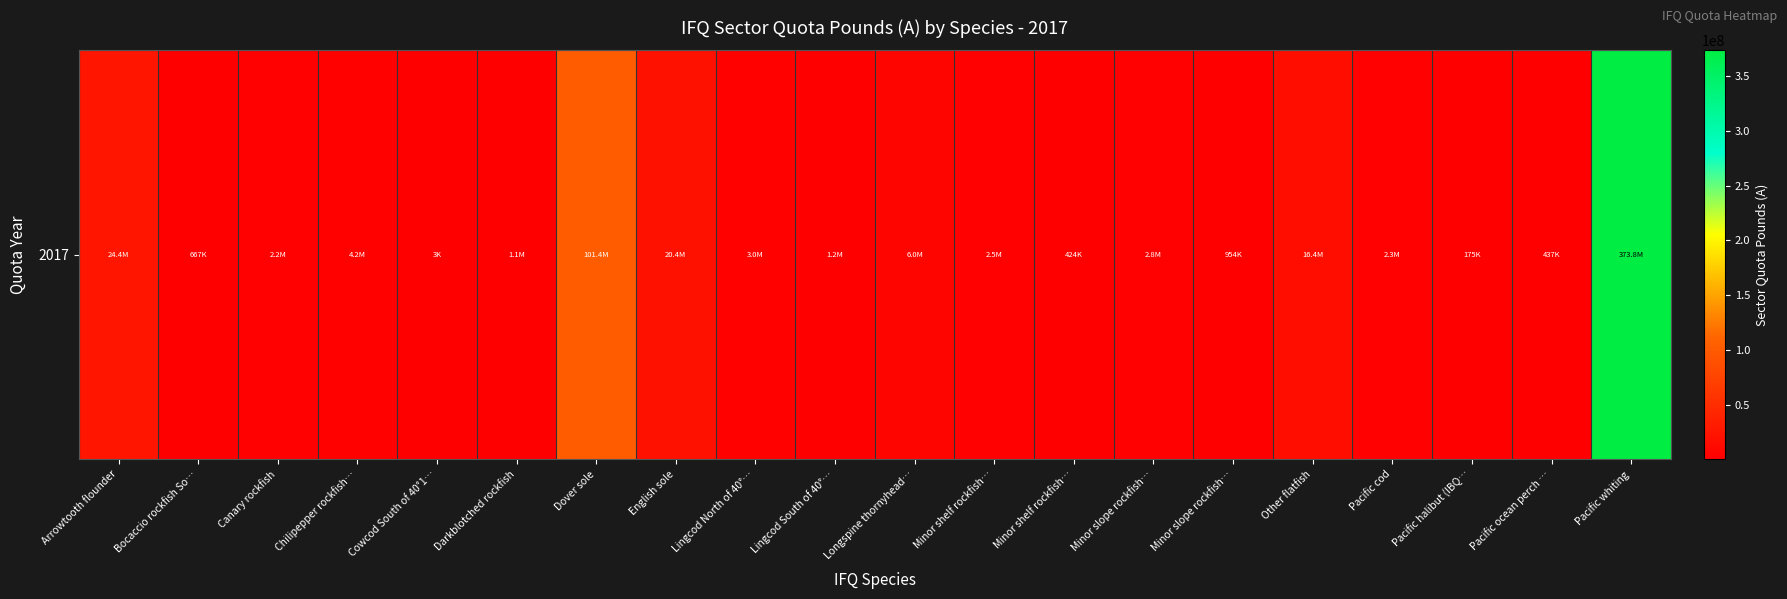

List the labels in order of value, smallest first.

Cowcod South of 40°1…, Pacific halibut (IBQ…, Minor shelf rockfish…, Pacific ocean perch …, Bocaccio rockfish So…, Minor slope rockfish…, Darkblotched rockfish, Lingcod South of 40°…, Canary rockfish, Pacific cod, Minor shelf rockfish…, Minor slope rockfish…, Lingcod North of 40°…, Chilipepper rockfish…, Longspine thornyhead…, Other flatfish, English sole, Arrowtooth flounder, Dover sole, Pacific whiting